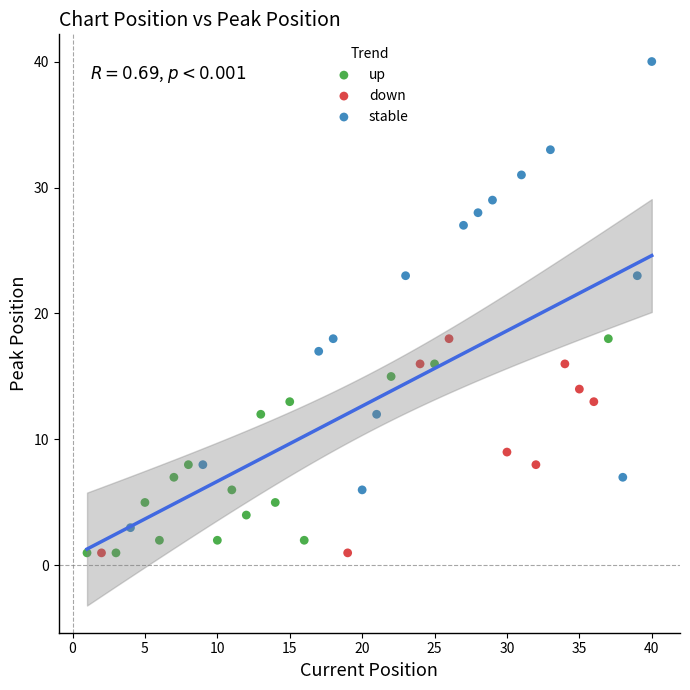

Which series has the widest spread of Y values?

stable